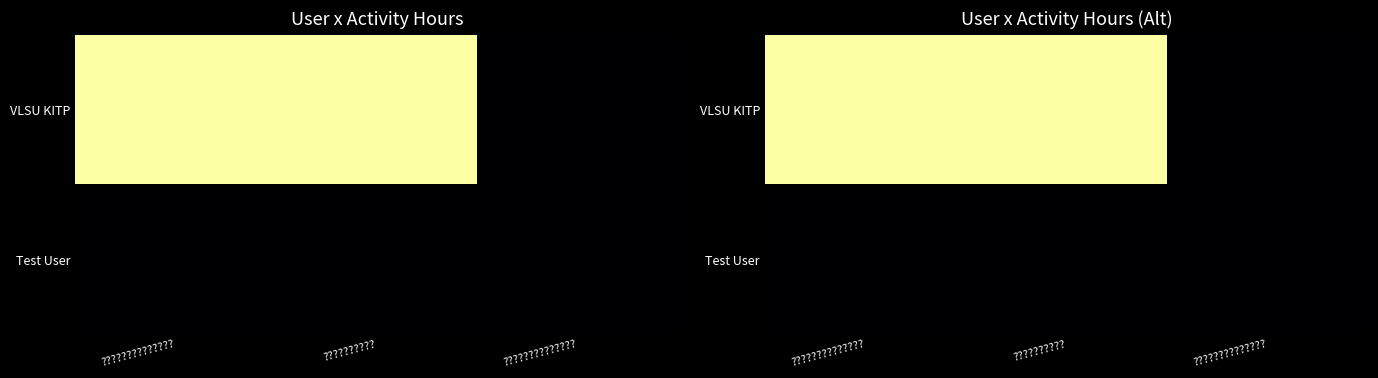

Rank the series by their average value, from highest to lowest.

VLSU KITP, Test User